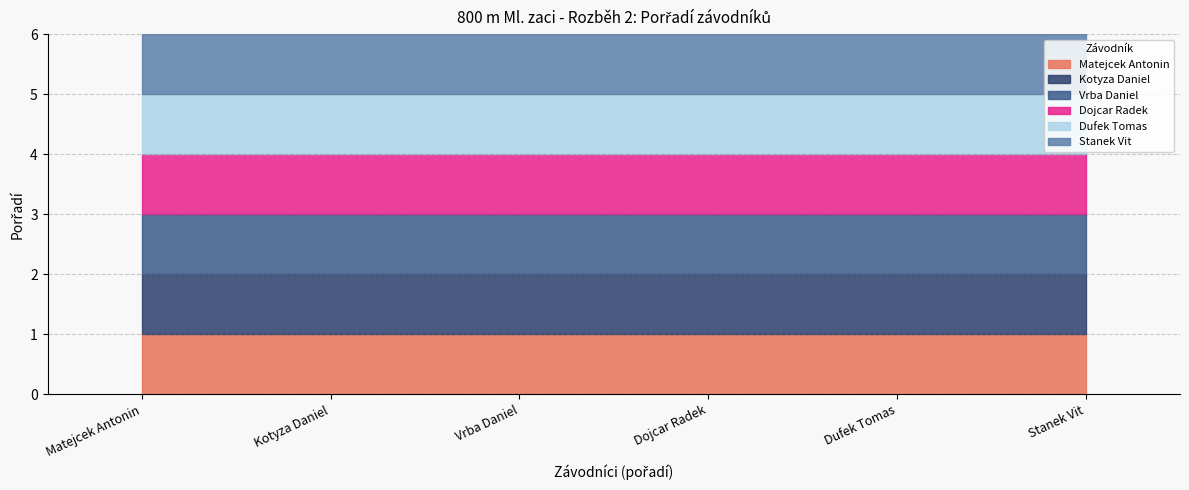

True or false: Matejcek Antonin and Dojcar Radek cross at least once.

False